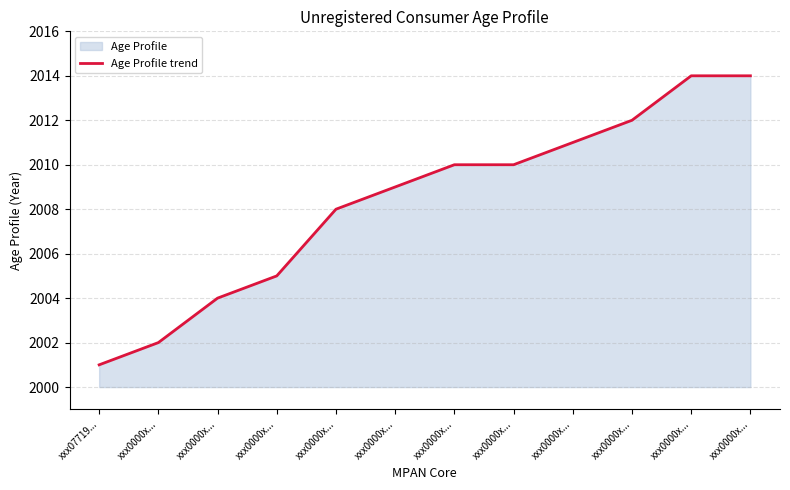

How many series are shown in this chart?

1